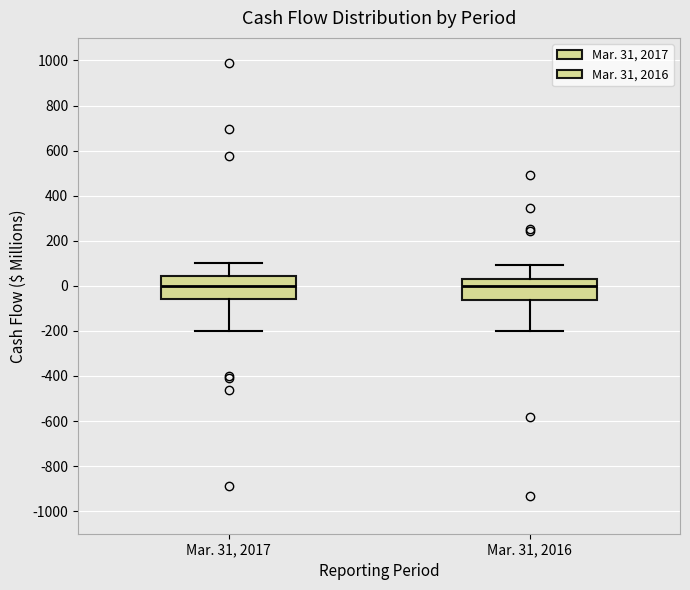

Reading left to right, read every box against the y-axis: the position of its median line, the range the box covers, and the ends of its whiskers. The values are not printed on the chart, so give them approximately, as read against the axis.

Mar. 31, 2017: median 0, box -60 to 40, whiskers -200 to 100
Mar. 31, 2016: median 0, box -60 to 20, whiskers -200 to 100